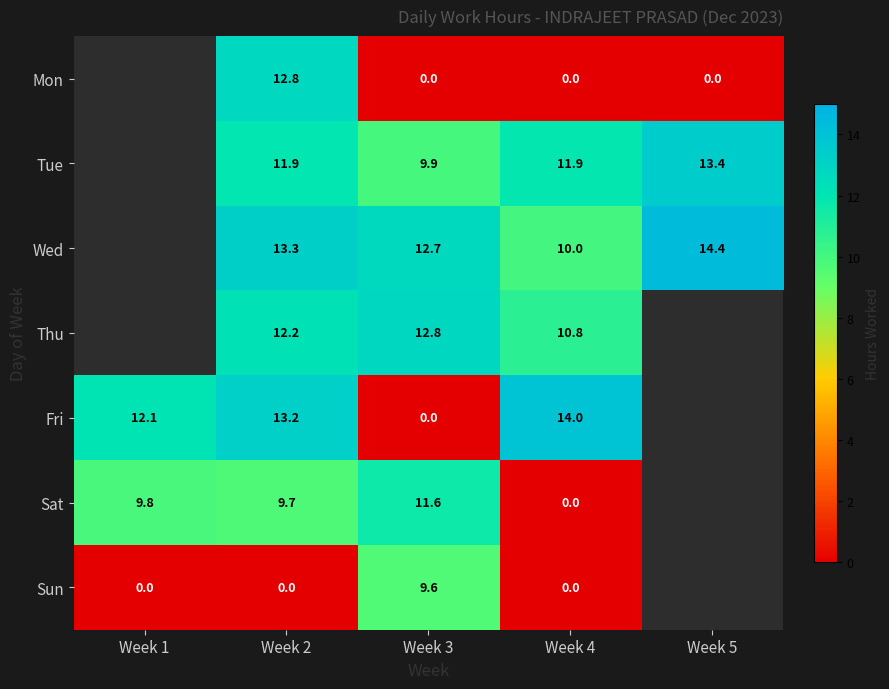

Is the value of Wed at Week 3 greater than the value of Sat at Week 3?

Yes